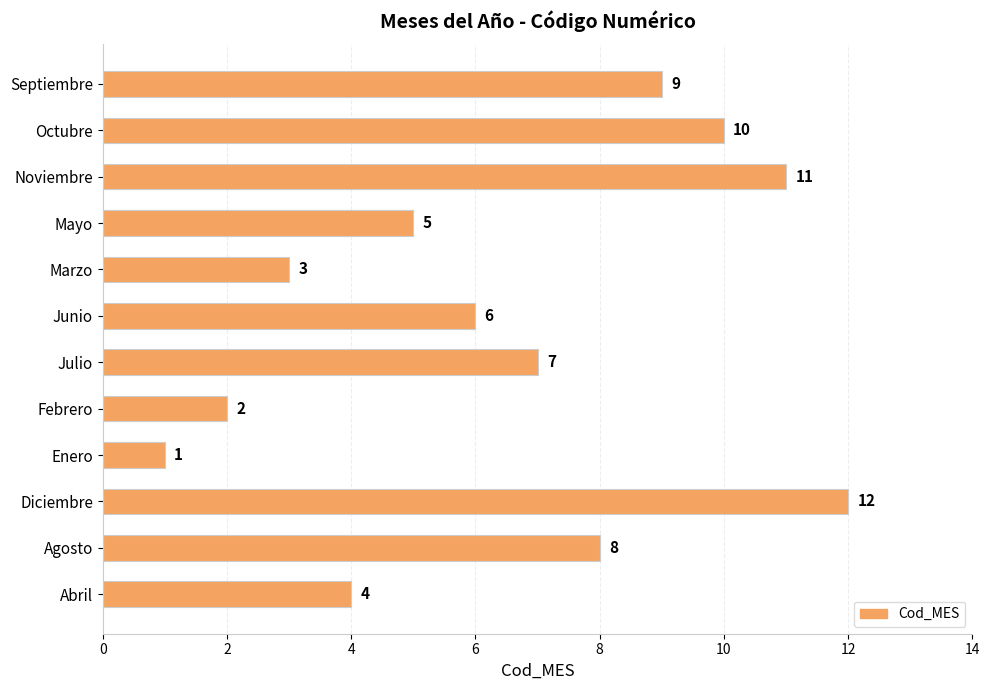

How many data points does each series have?

12